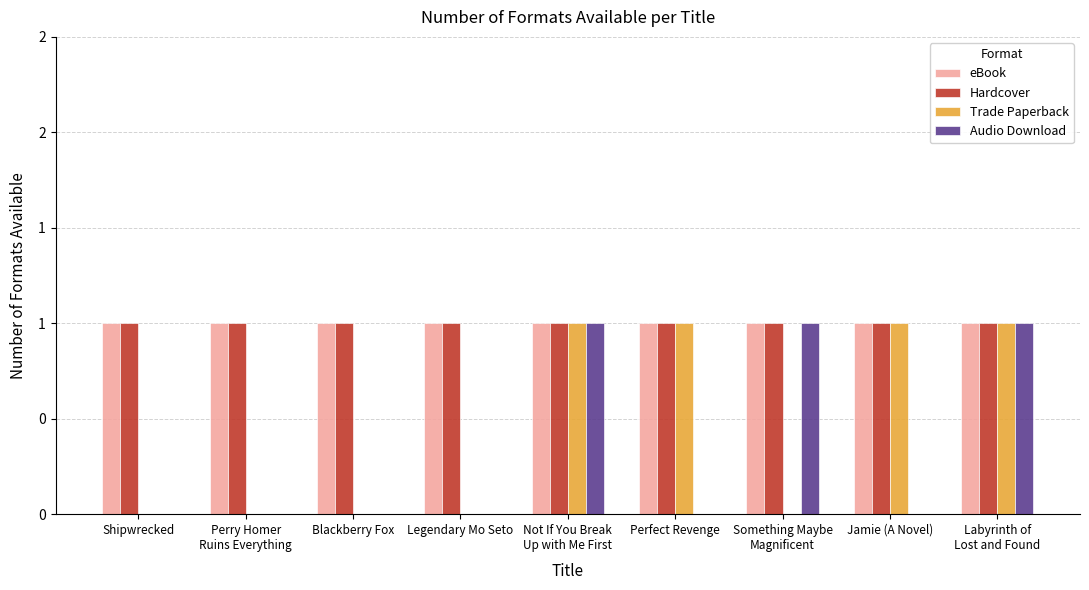

Between Legendary Mo Seto and Perfect Revenge, which is larger?

Legendary Mo Seto